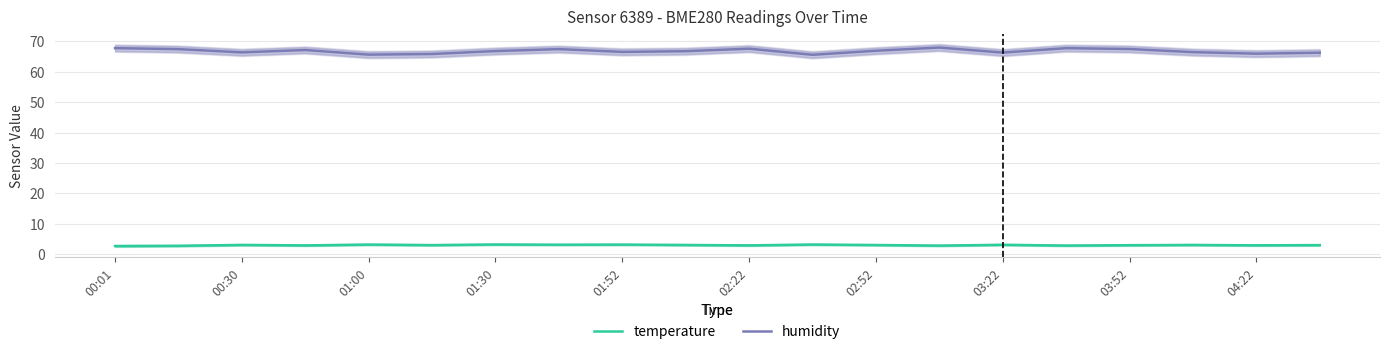

What is the difference between the second highest and minimum values in the humidity series?

2.2